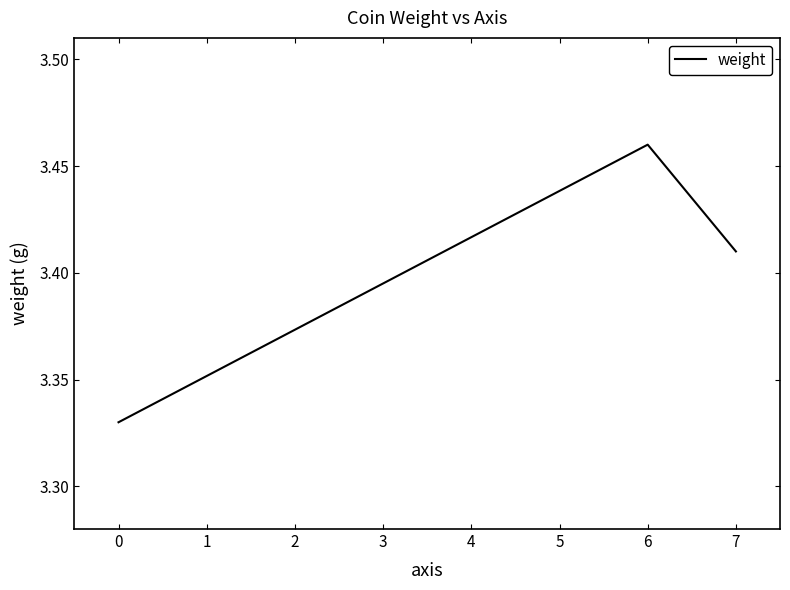

Approximately how many times larger is the value at 6 compared to 7?

1.0